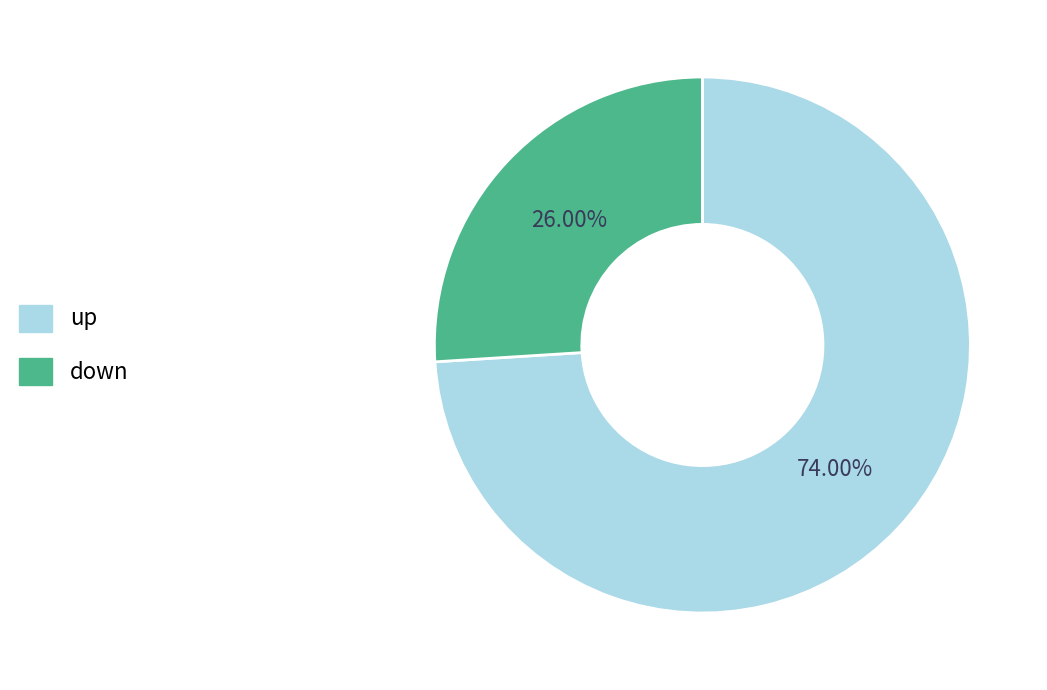

Rank the categories by value from highest to lowest.

up, down